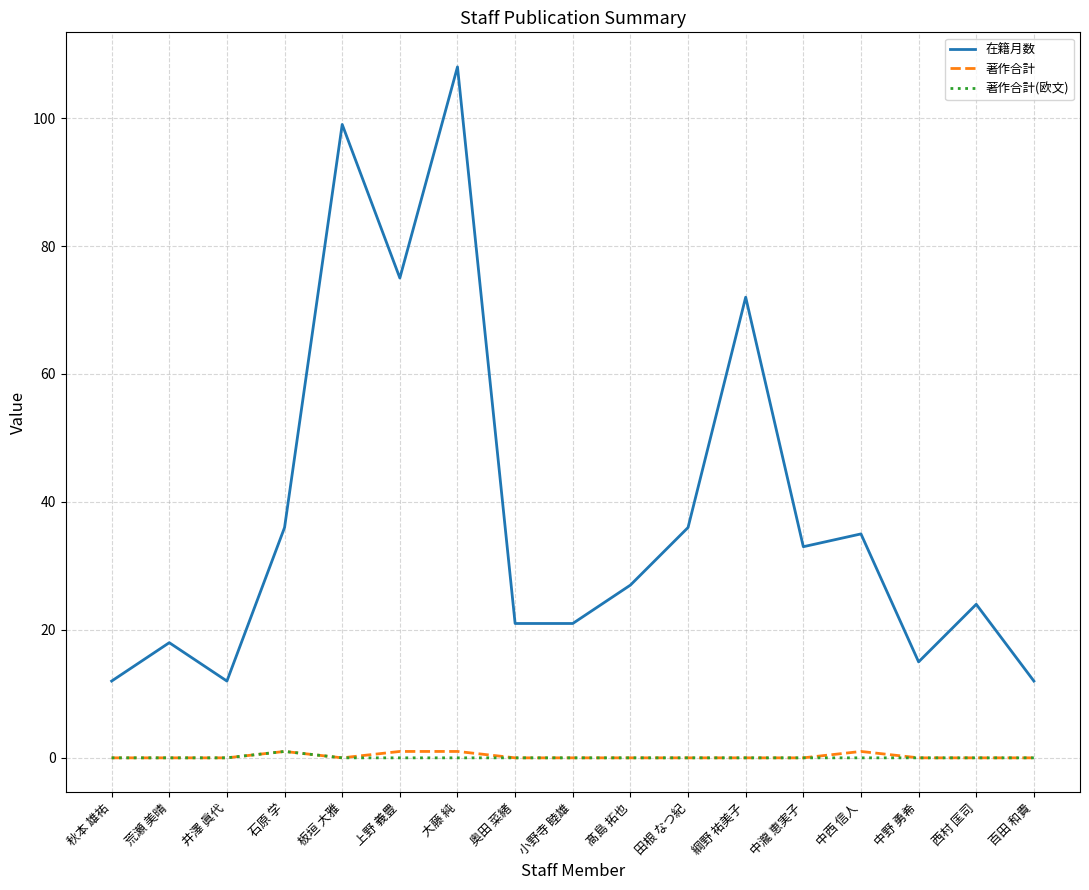

True or false: 著作合計(欧文) has a value of 0 at 田根 なつ紀.

True